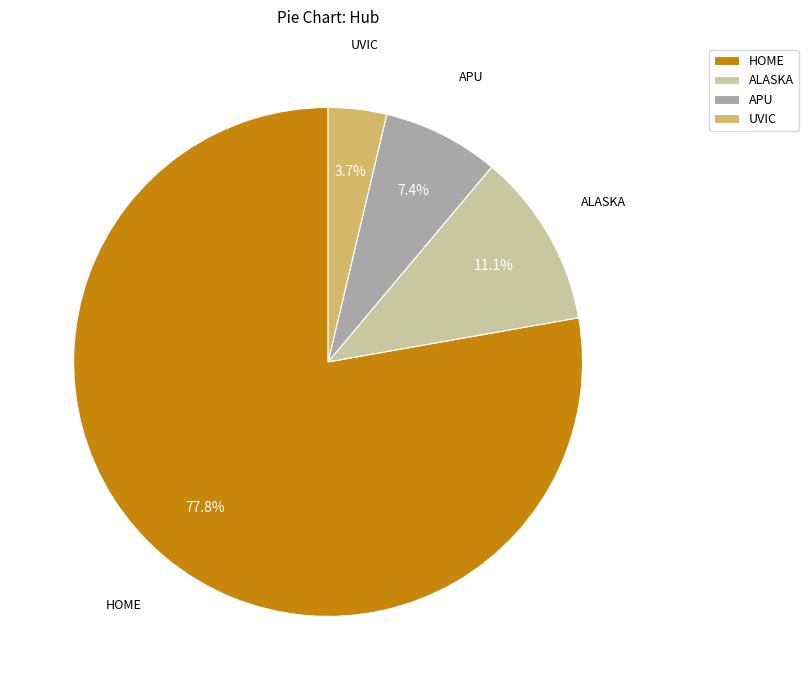

How many segments does this pie chart have?

4